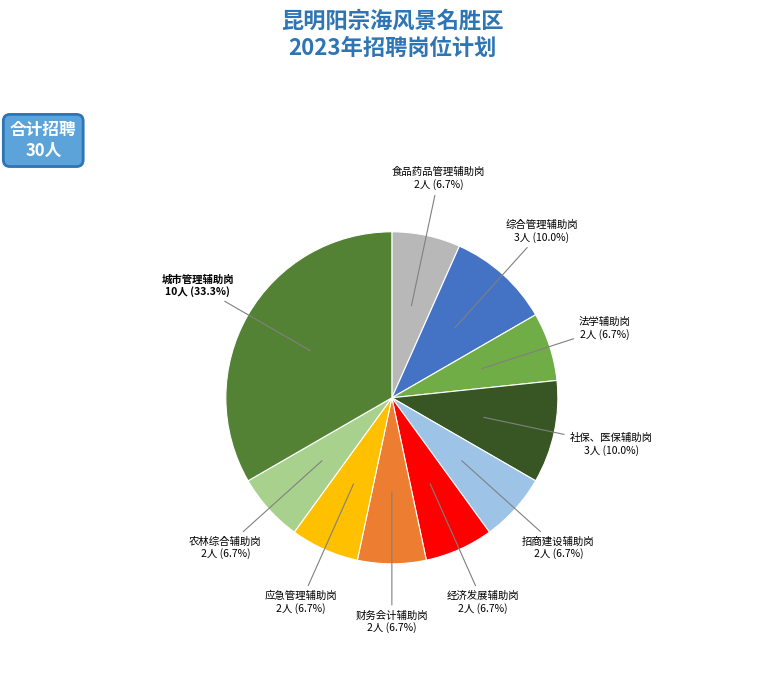

The 财务会计辅助岗 slice represents 21% of the pie. True or false?

False